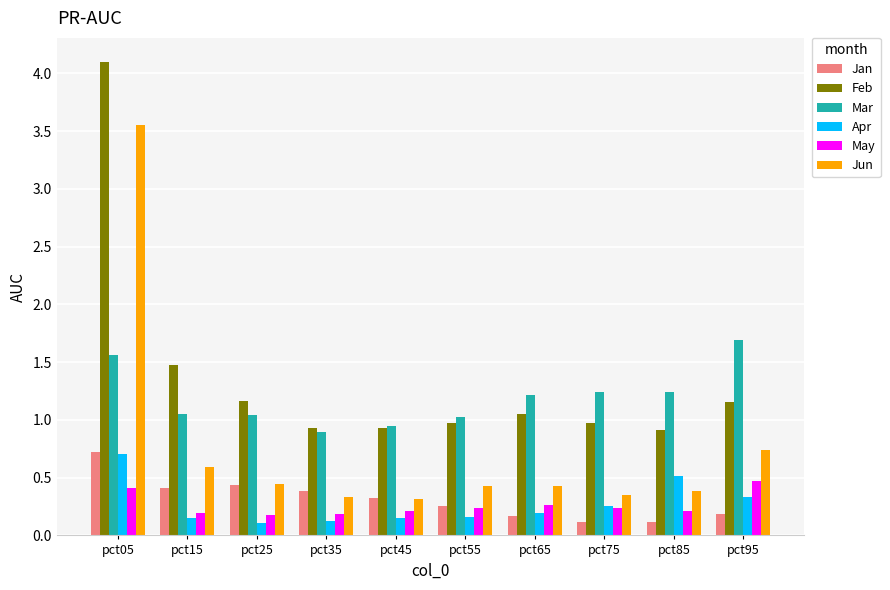

What are all the series names shown in the legend?

Jan, Feb, Mar, Apr, May, Jun